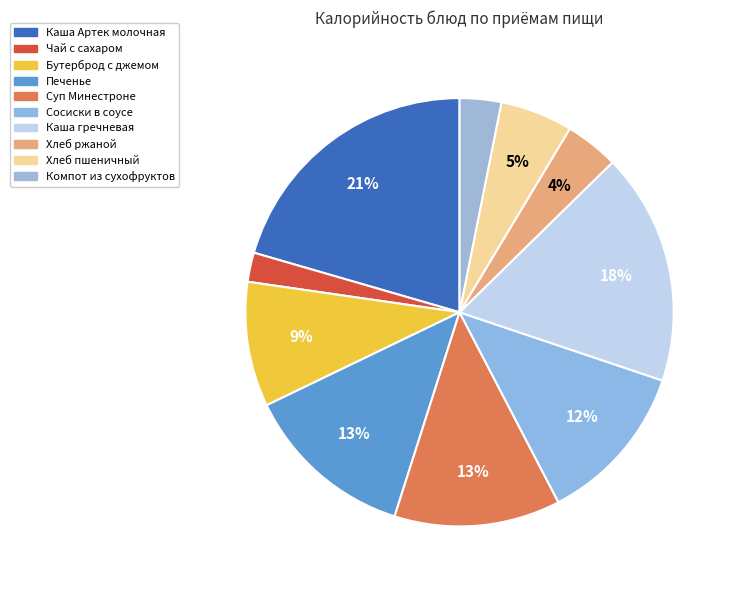

To the nearest percent, what percentage of the pie is Бутерброд с джемом?

9%